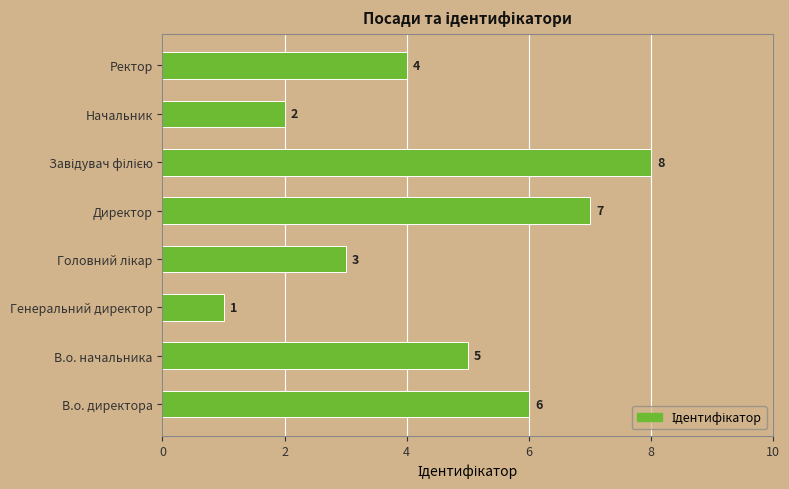

How many series are shown in this chart?

1